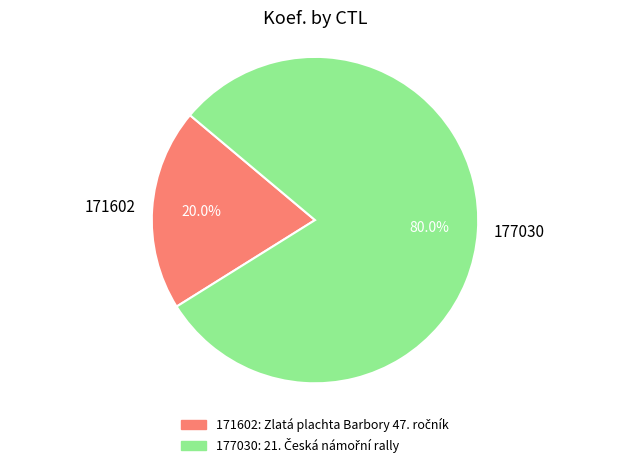

True or false: 177030 accounts for 80% of the total.

True